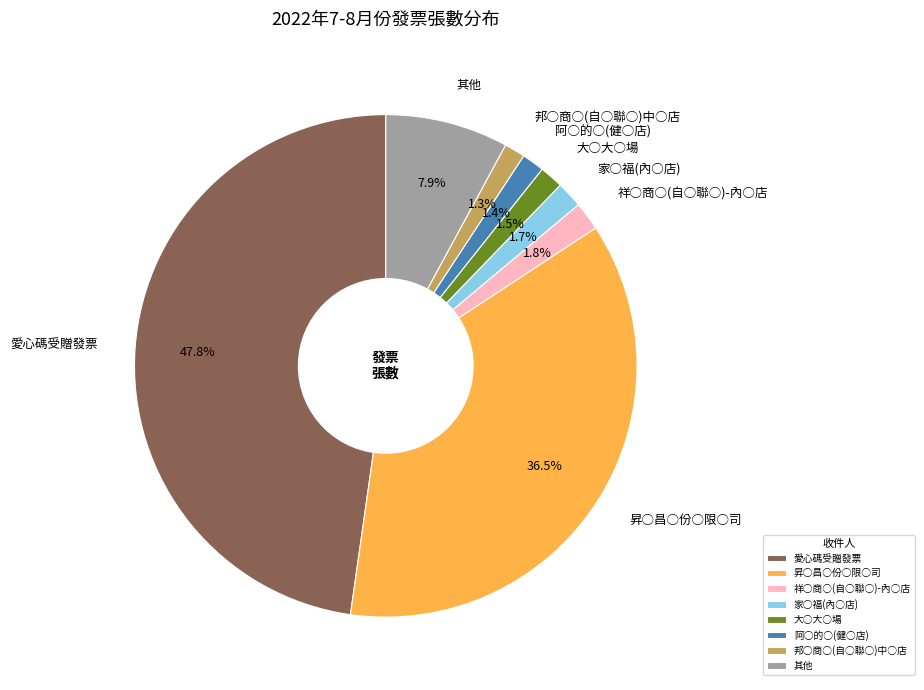

Which slice is the largest?

愛心碼受贈發票